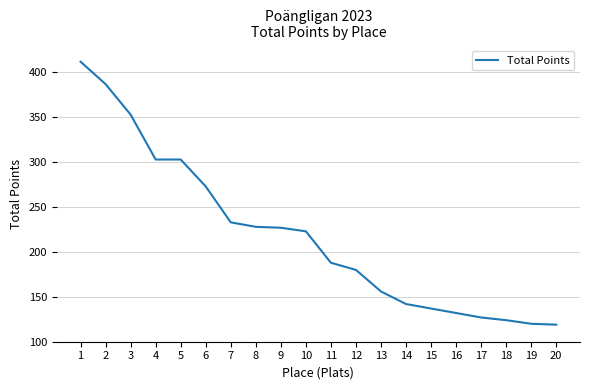

What is the ratio of the value at 6 to the value at 1?

0.7